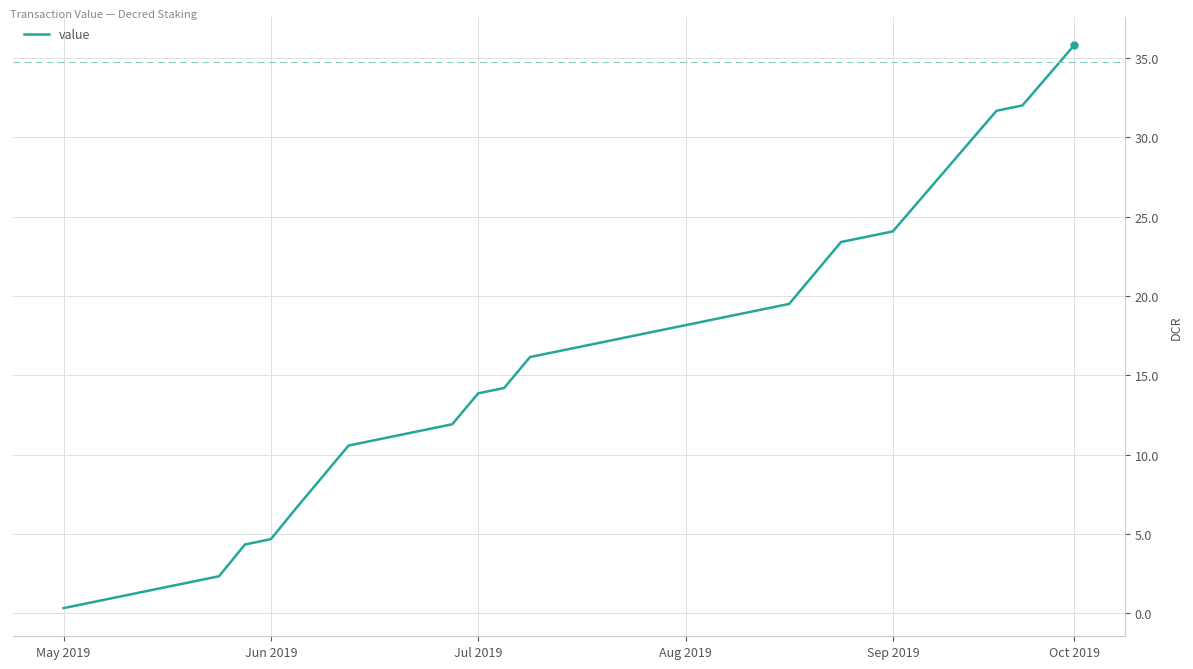

What is the difference between the maximum and minimum values?

35.5